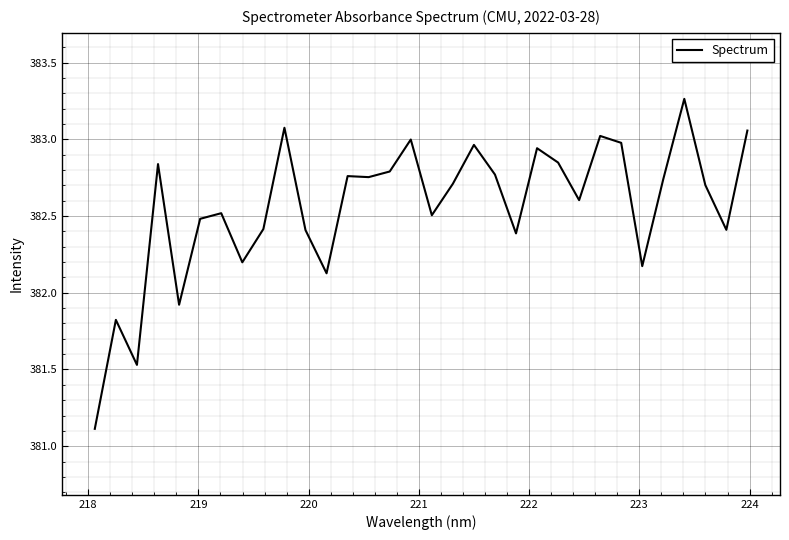

What is the minimum value shown in the chart?

381.1